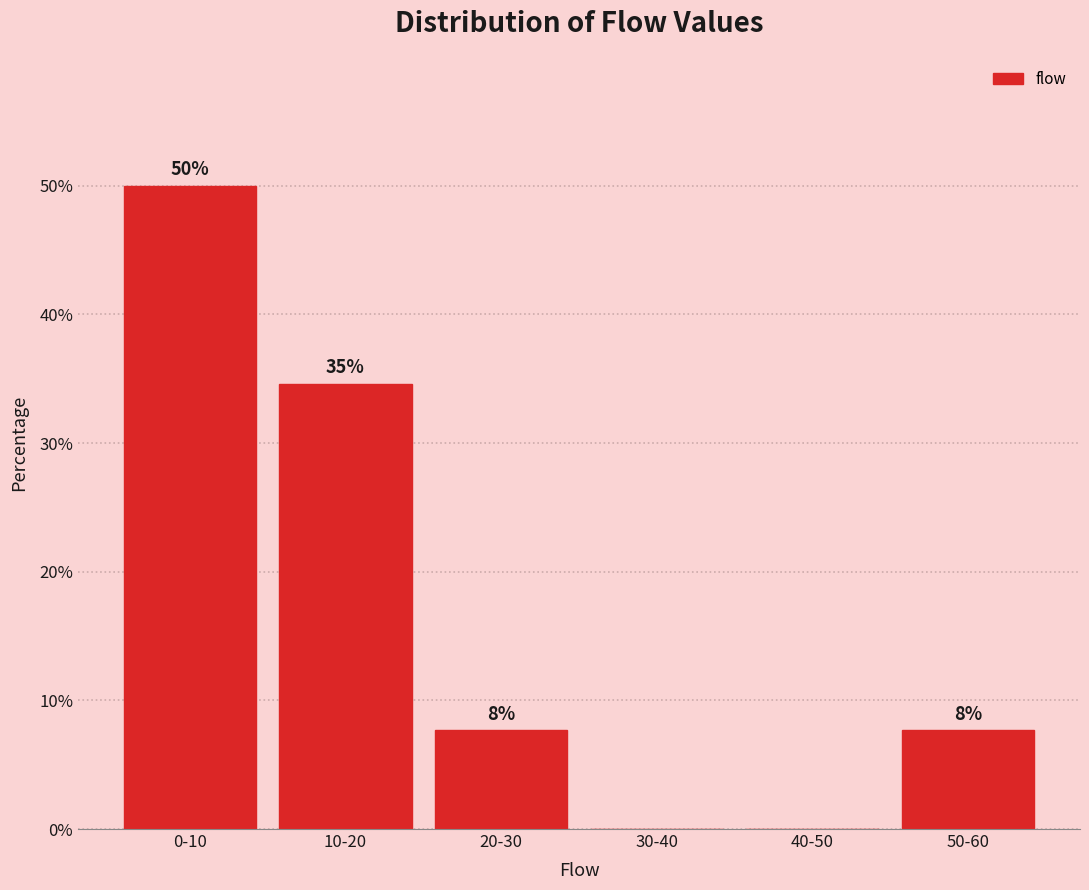

Are the bars horizontal?

No